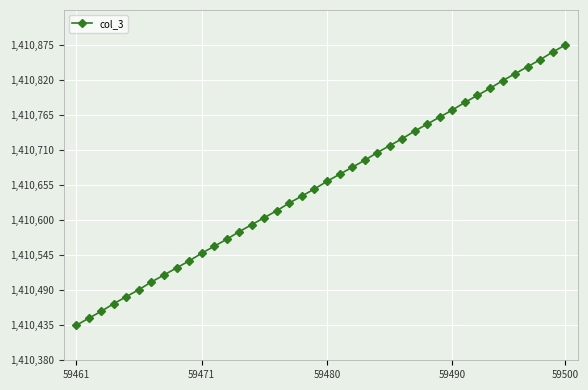

What is the value of the 14th point from the left?

1410582